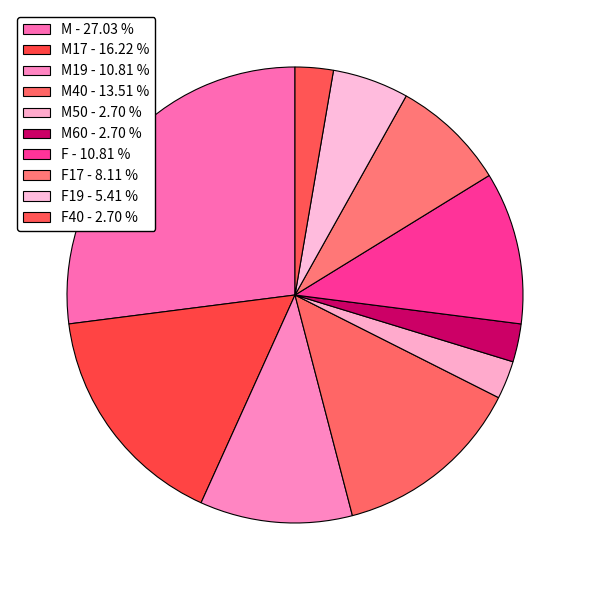

How many segments does this pie chart have?

10